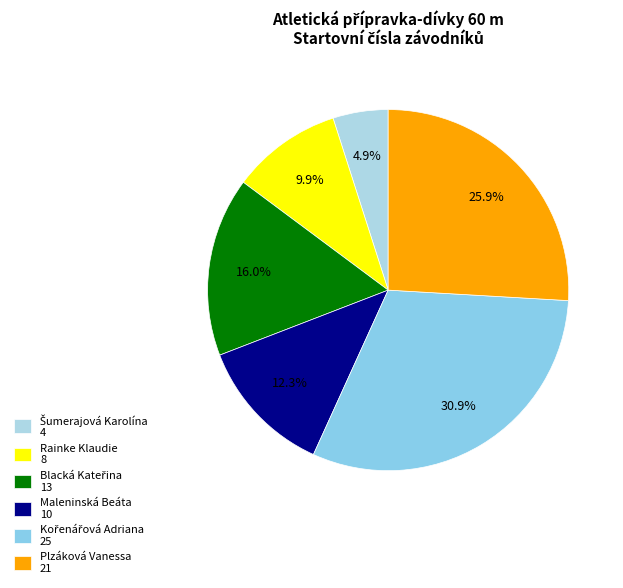

Rank the categories by value from highest to lowest.

Kořenářová Adriana, Plzáková Vanessa, Blacká Kateřina, Maleninská Beáta, Rainke Klaudie, Šumerajová Karolína